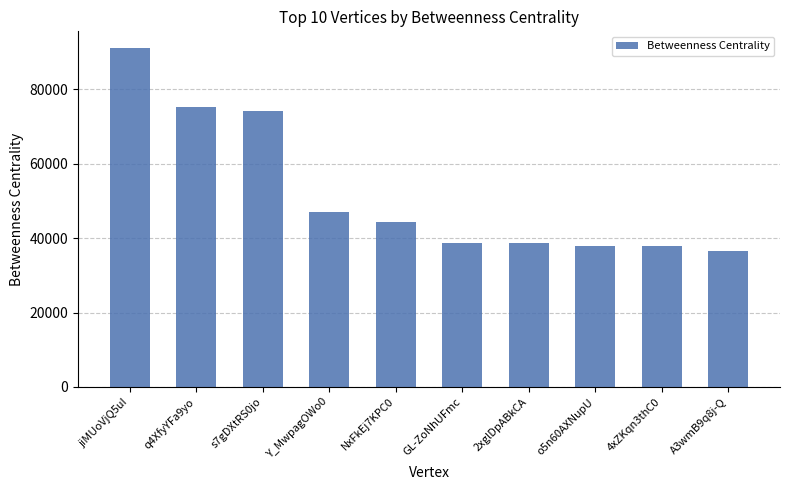

What is the smallest value displayed?

36463.0